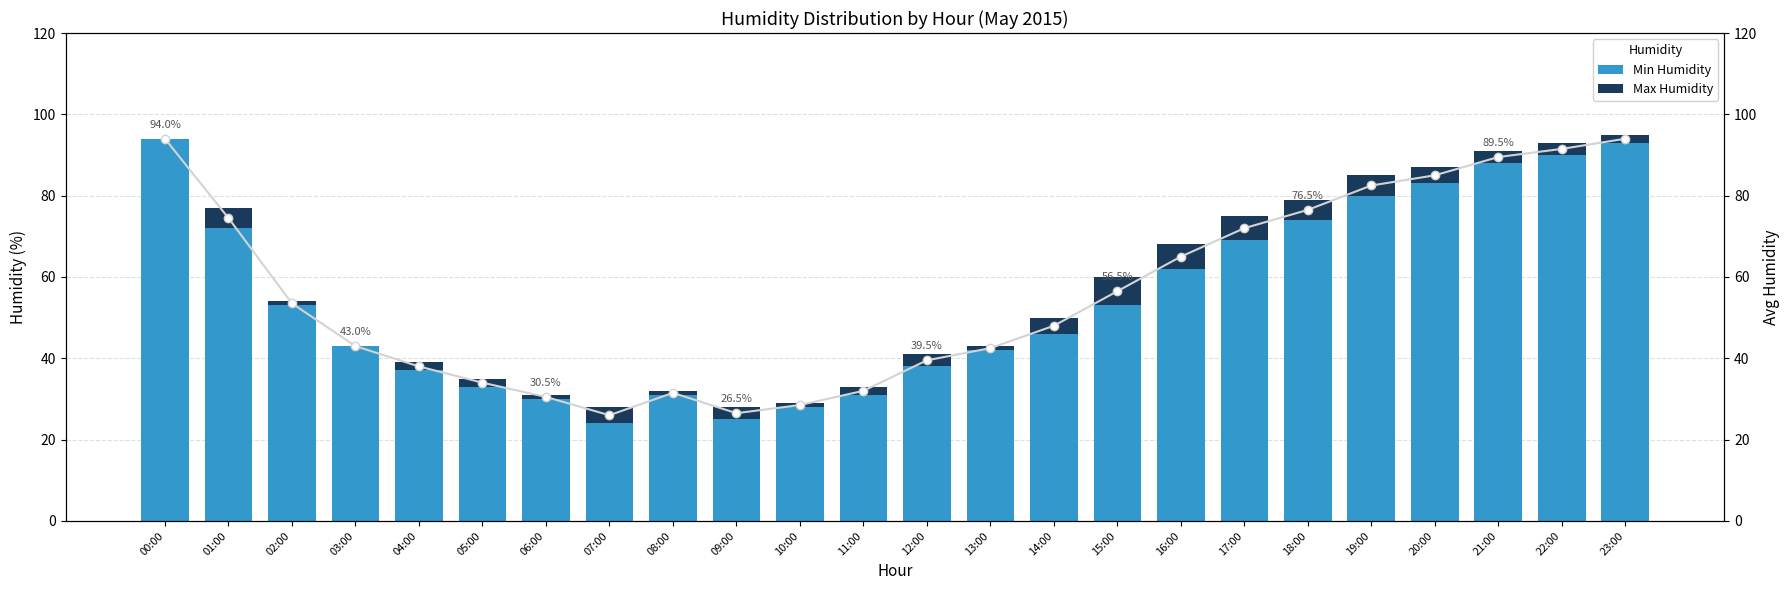

The value of Max Humidity at 03:00 is 0.0. True or false?

True